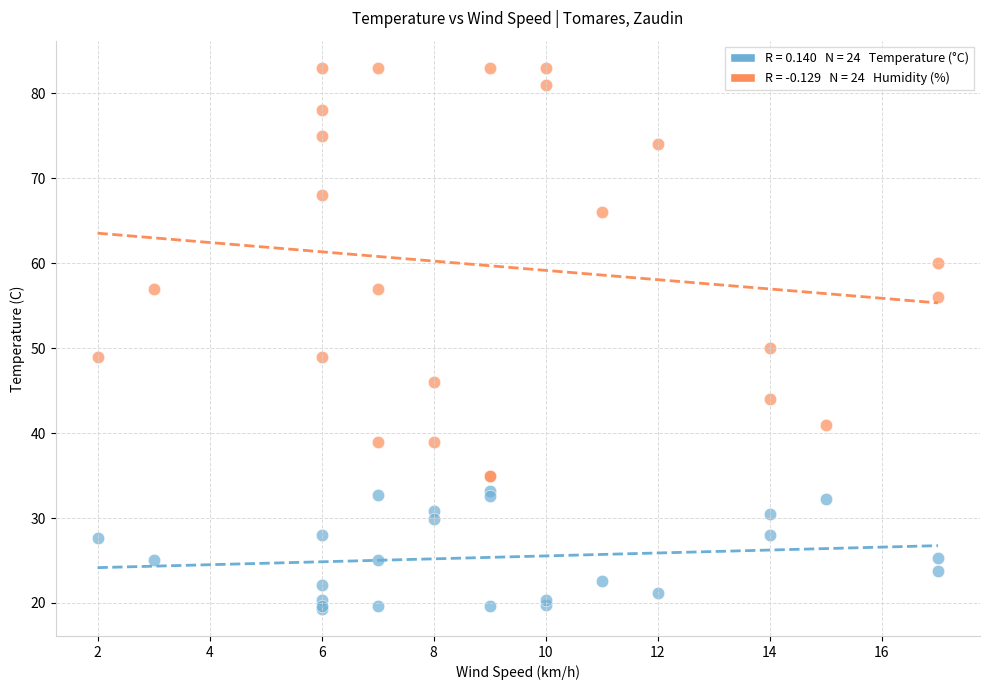

Across all series, what Y value is closest to 51?

50.0